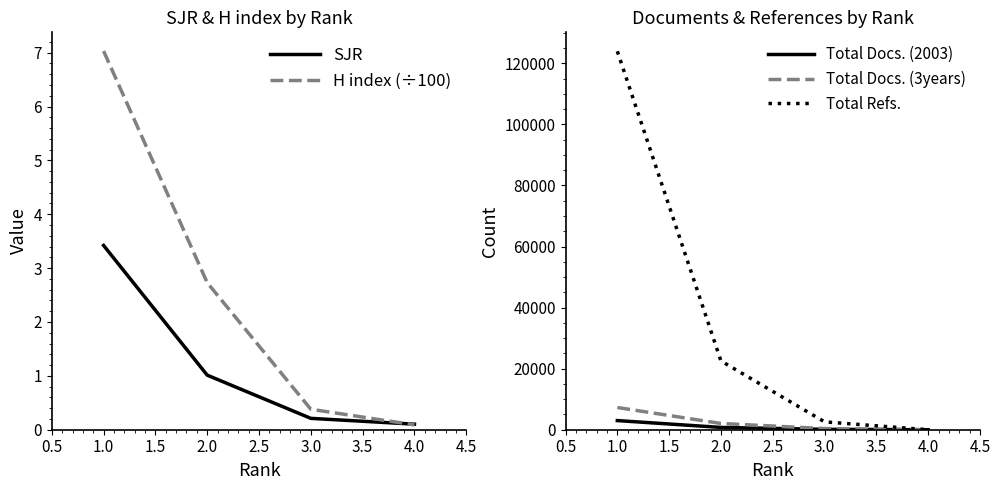

At which label is H index (÷100) closest to 3?

2.0